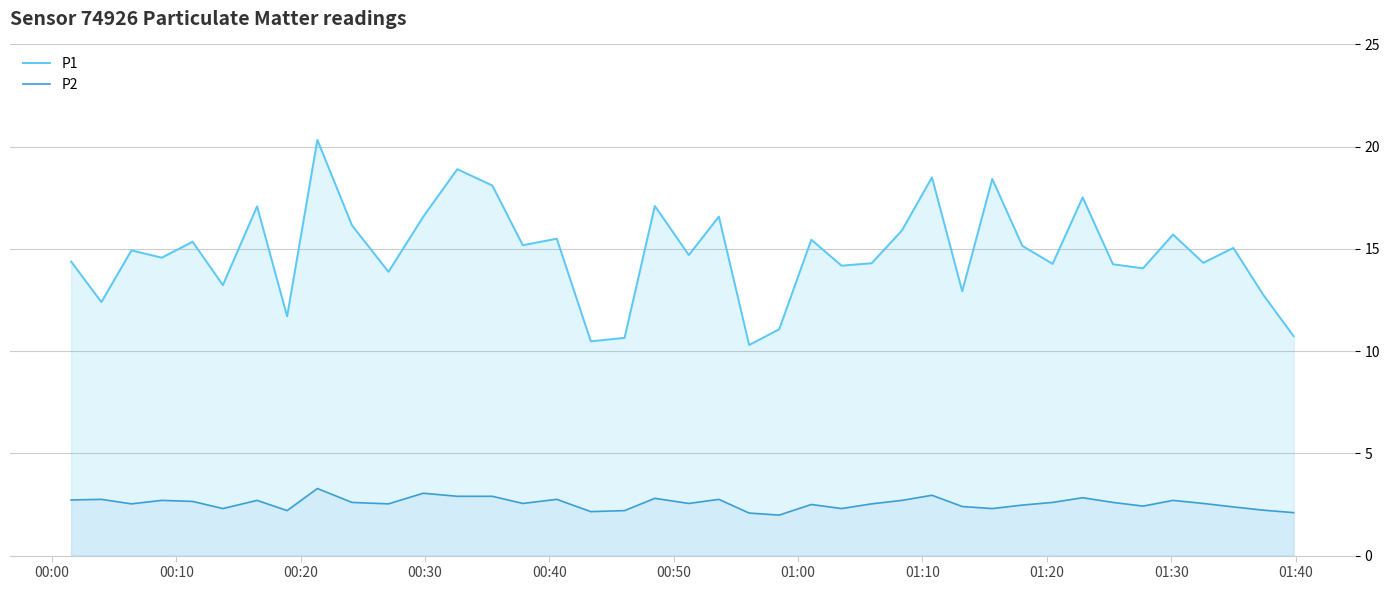

How many data points in P2 are above 2?

39